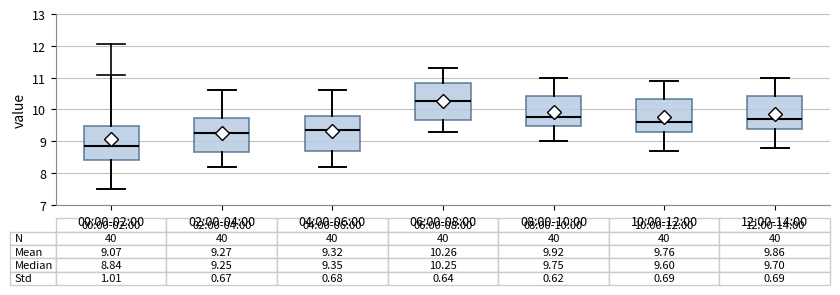

Which box has the highest median line?

06:00-08:00